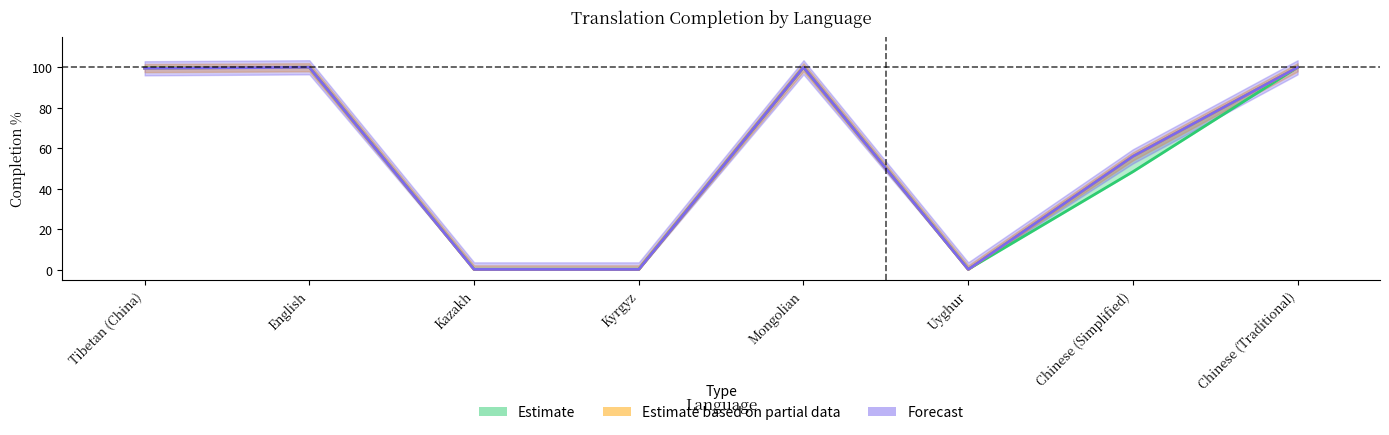

At which category does Estimate based on partial data reach its first local peak?

English